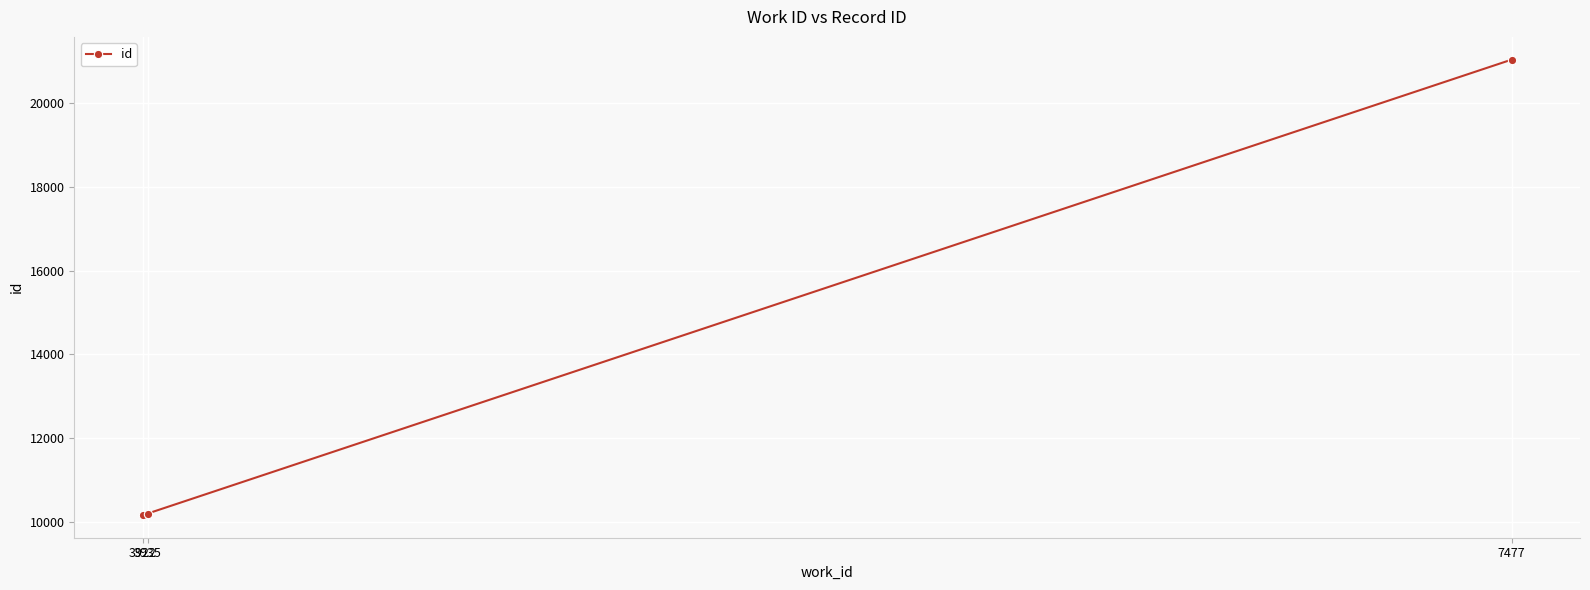

What is the maximum value shown in the chart?

21025